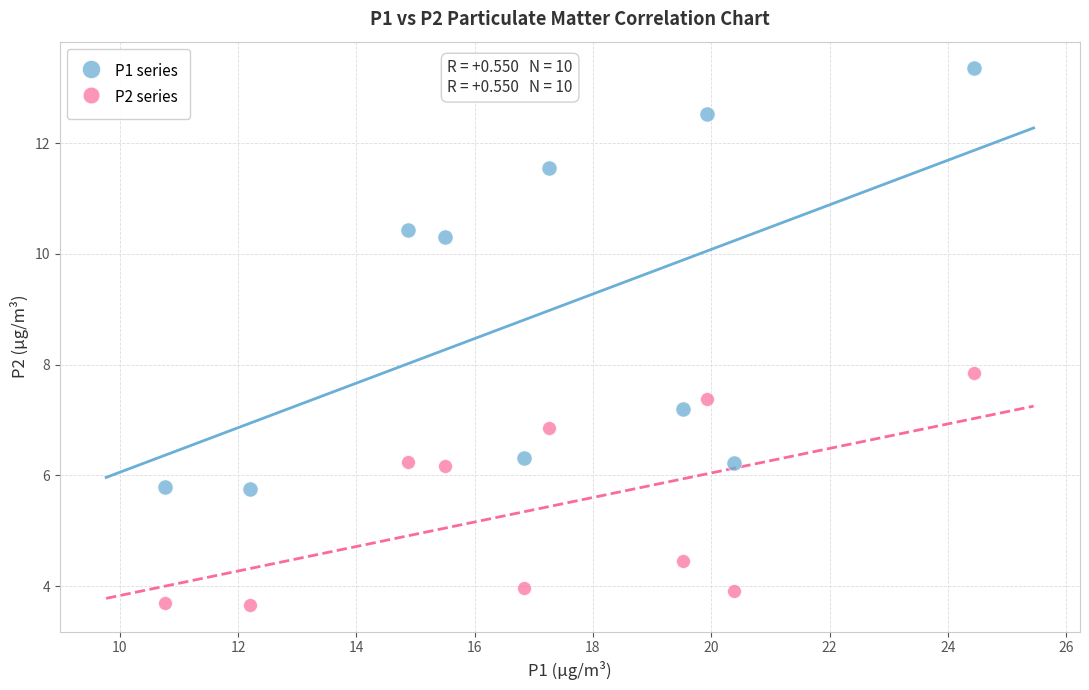

Which series contains the lowest Y value?

P2 series